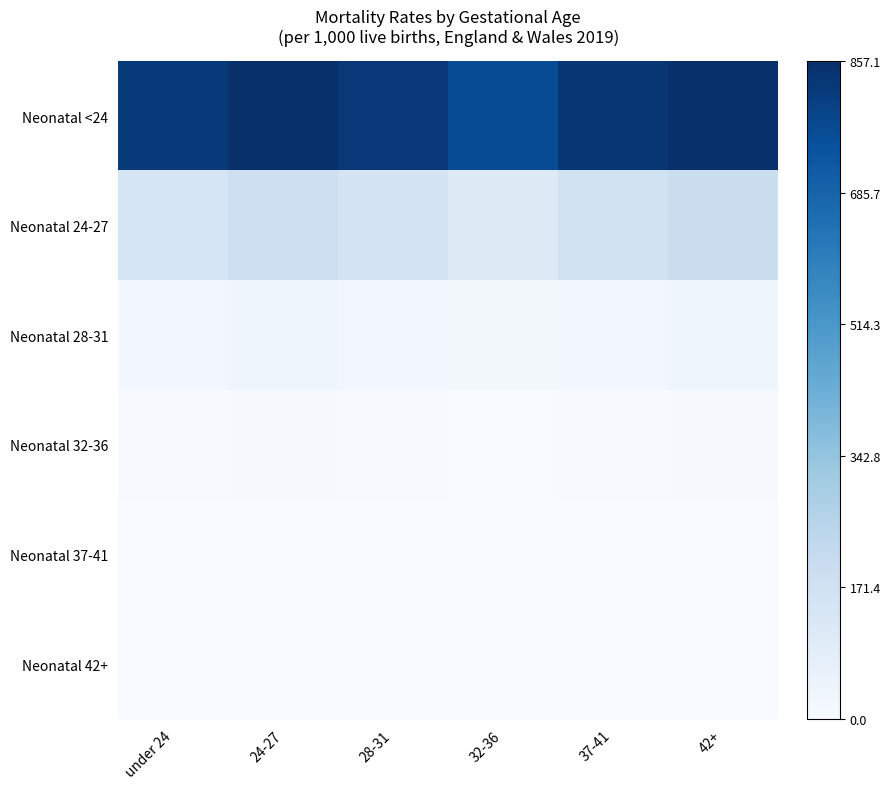

At how many categories does at least one series exceed 0?

6